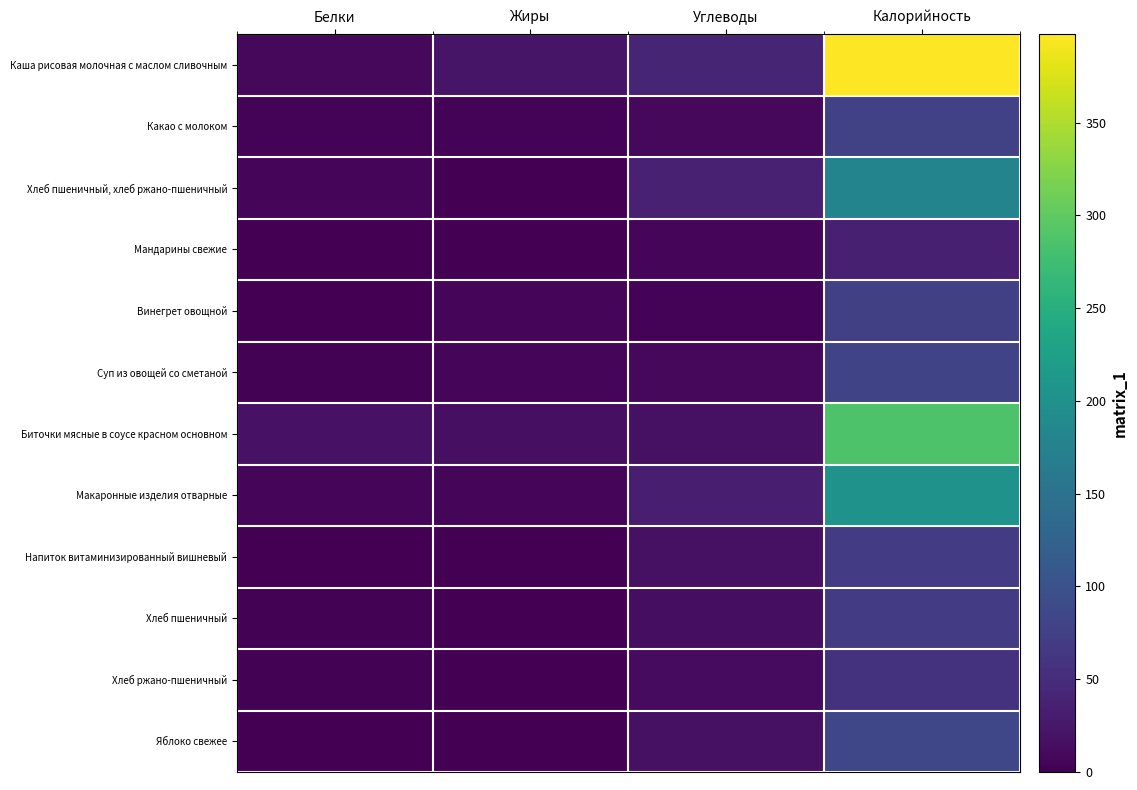

Which series has the largest total across all categories?

Каша рисовая молочная с маслом сливочным